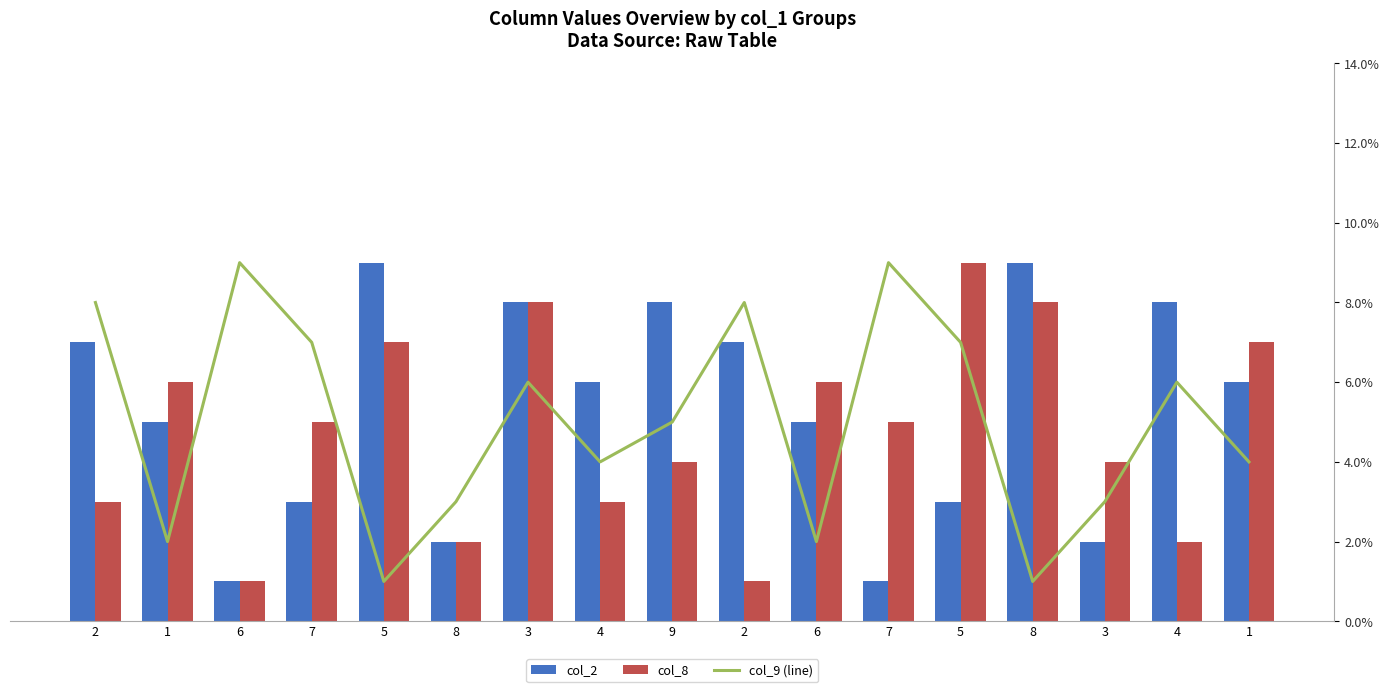

Which series has the widest spread of values?

col_2